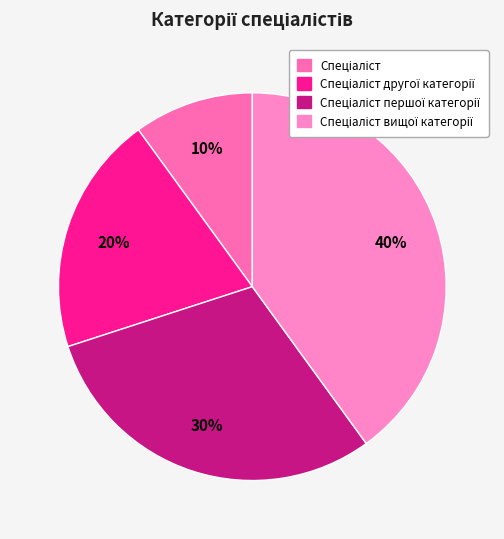

How many slices are in this pie chart?

4